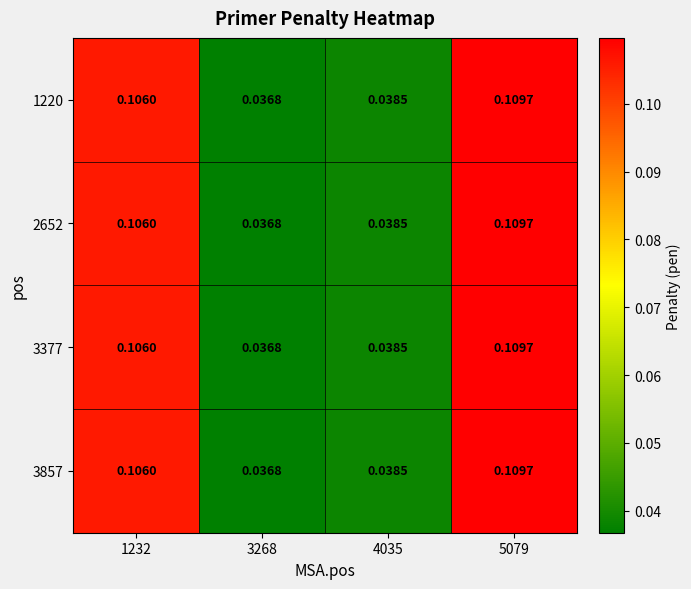

At which category is the sum across all series the highest?

5079